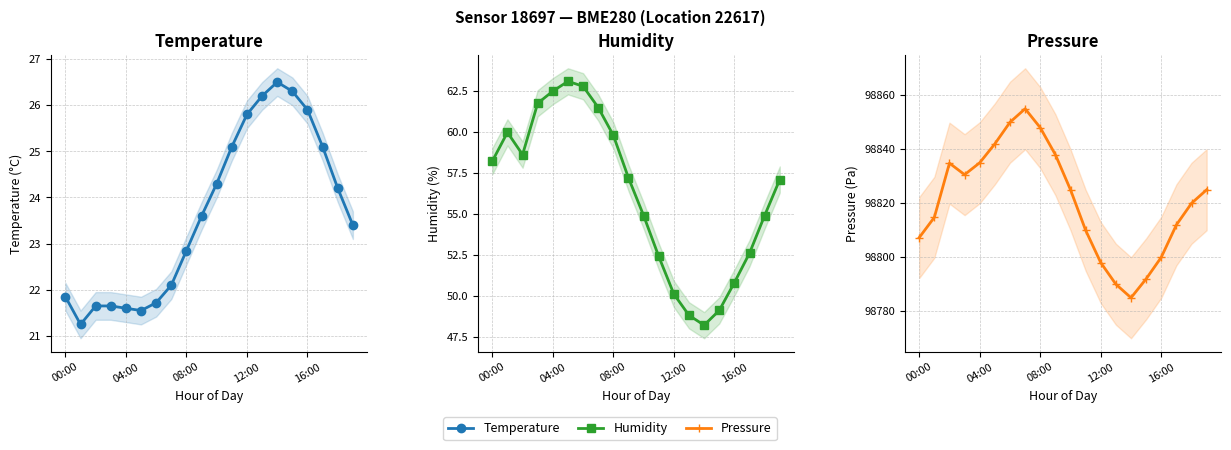

Is this an area chart (filled region under the line)?

No